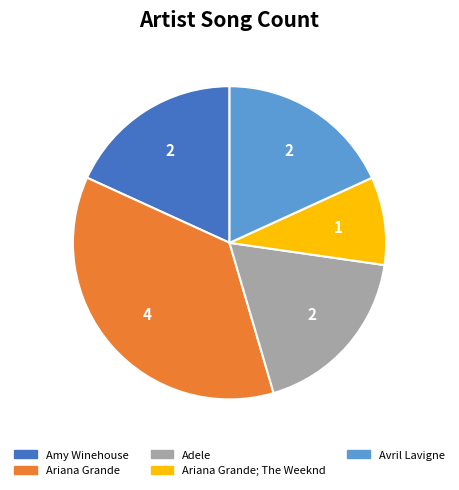

Is there any slice that represents more than half of the pie?

No